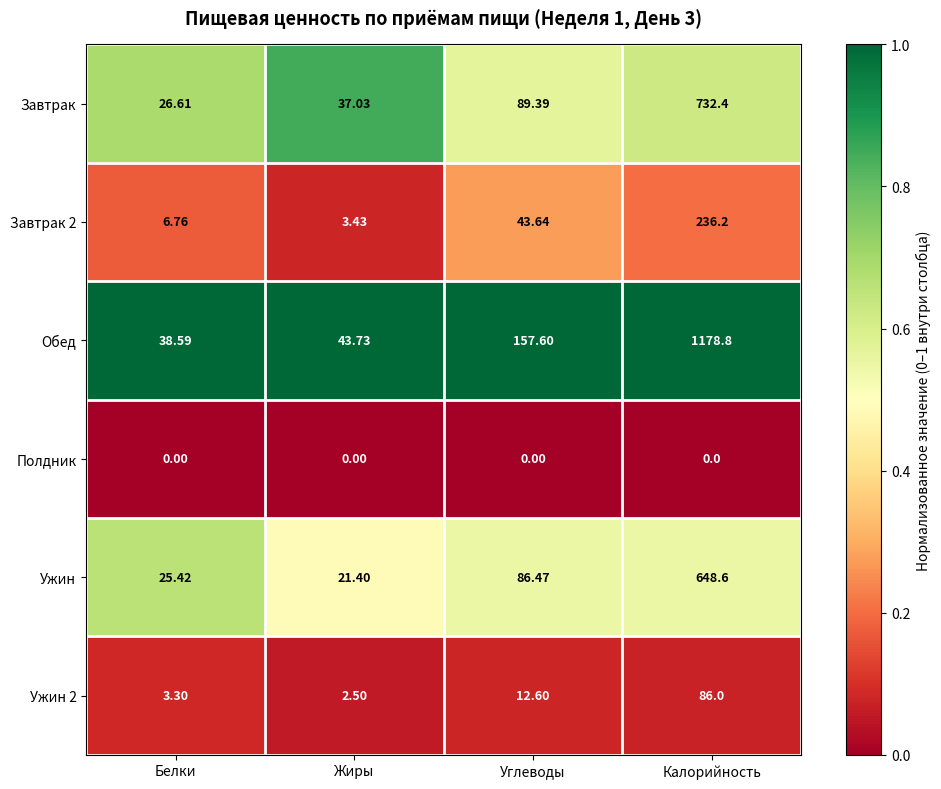

Where does the Ужин series first go above 86?

Углеводы